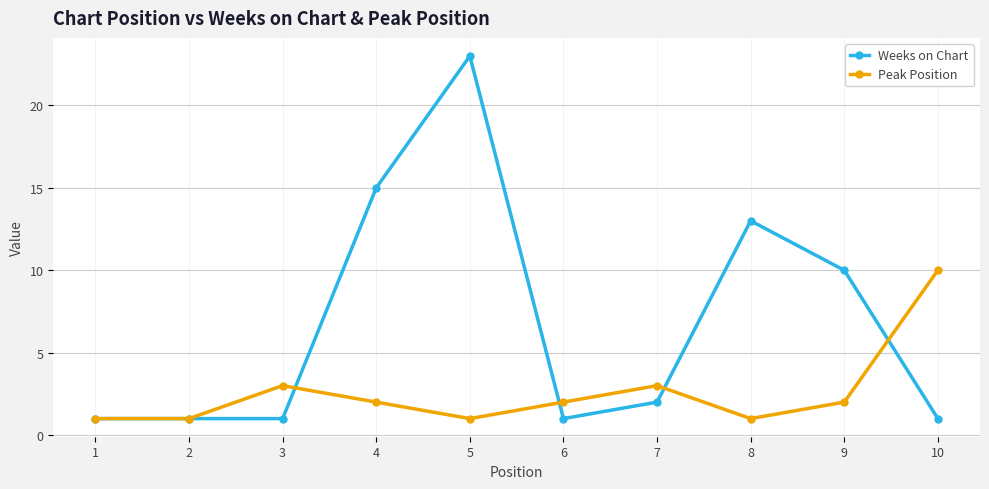

True or false: Peak Position has a value of 5 at 10.

False